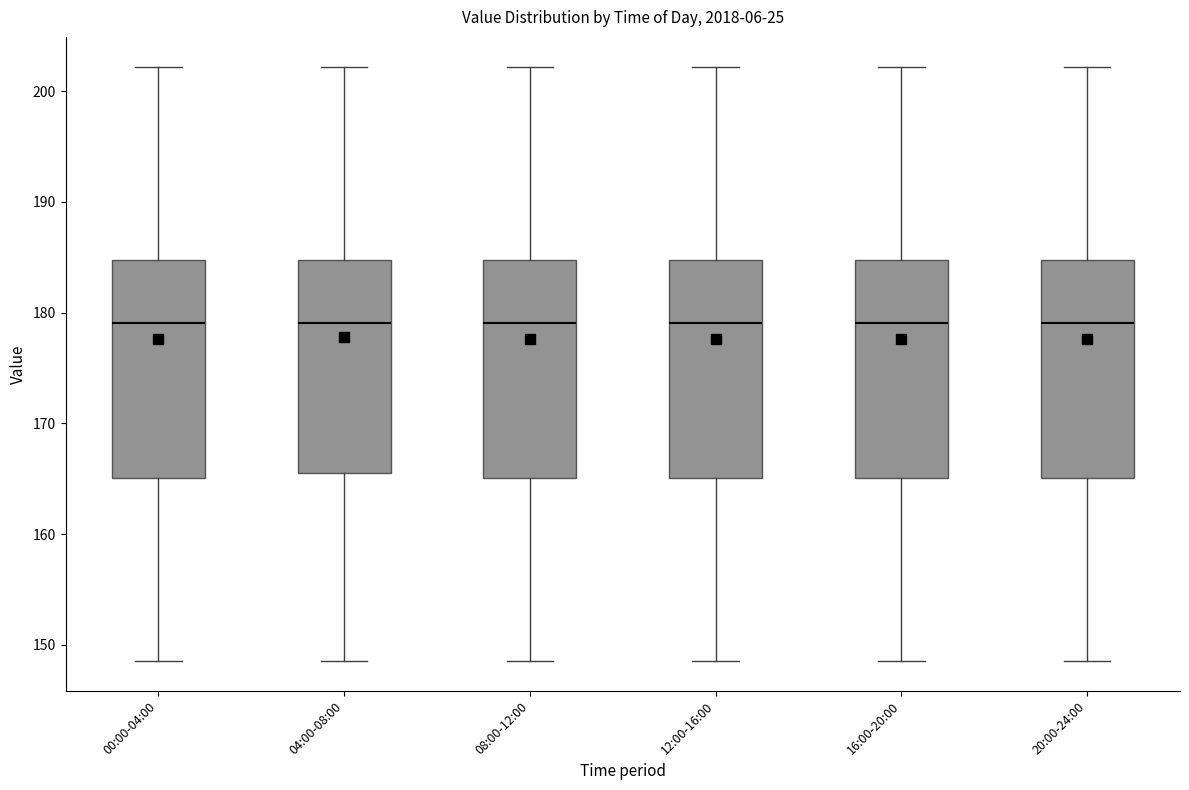

Reading left to right, transcribe this box plot: for each box, give where its median line is, the range the box spans, and where its two whiskers end, as read against the y-axis. The values are not printed on the chart, so give them approximately, as read against the axis.

00:00-04:00: median 179, box 165 to 185, whiskers 149 to 202
04:00-08:00: median 179, box 166 to 185, whiskers 149 to 202
08:00-12:00: median 179, box 165 to 185, whiskers 149 to 202
12:00-16:00: median 179, box 165 to 185, whiskers 149 to 202
16:00-20:00: median 179, box 165 to 185, whiskers 149 to 202
20:00-24:00: median 179, box 165 to 185, whiskers 149 to 202